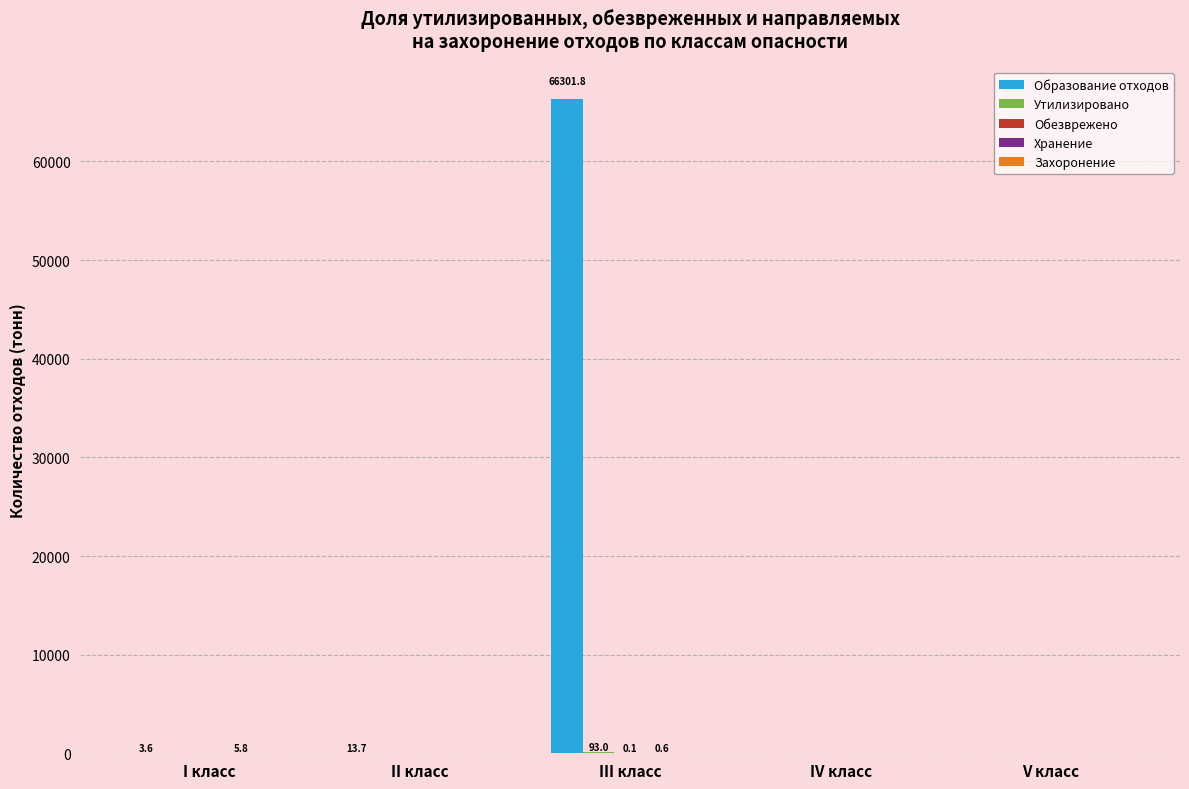

At which label does Образование отходов reach its peak?

III класс